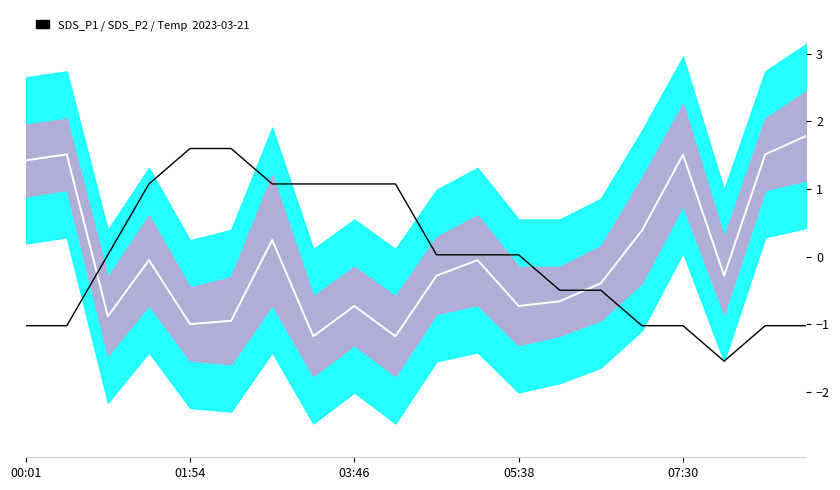

Is the value of Temp at 19 greater than the value of SDS mid at 8?

No